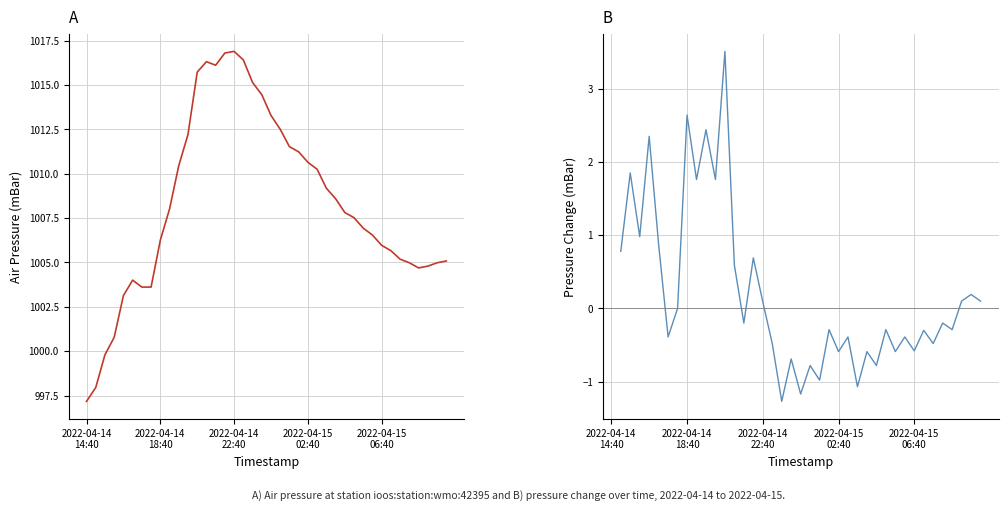

Approximately how many times larger is the value at 2022-04-14T17:00 compared to 2022-04-15T08:40?

1.0